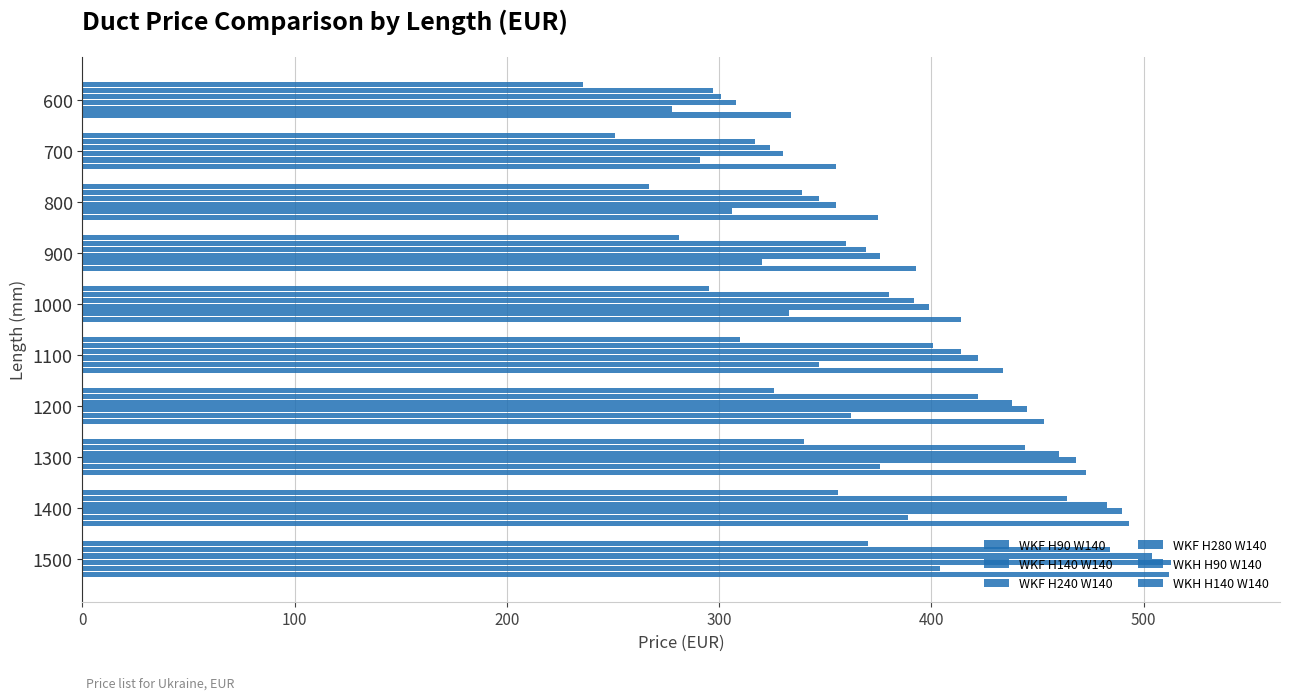

Reading right to left, extract all data points from this chart.

WKF H90 W140: 370	356	340	326	310	295	281	267	251	236
WKF H140 W140: 484	464	444	422	401	380	360	339	317	297
WKF H240 W140: 504	483	460	438	414	392	369	347	324	301
WKF H280 W140: 513	490	468	445	422	399	376	355	330	308
WKH H90 W140: 404	389	376	362	347	333	320	306	291	278
WKH H140 W140: 512	493	473	453	434	414	393	375	355	334